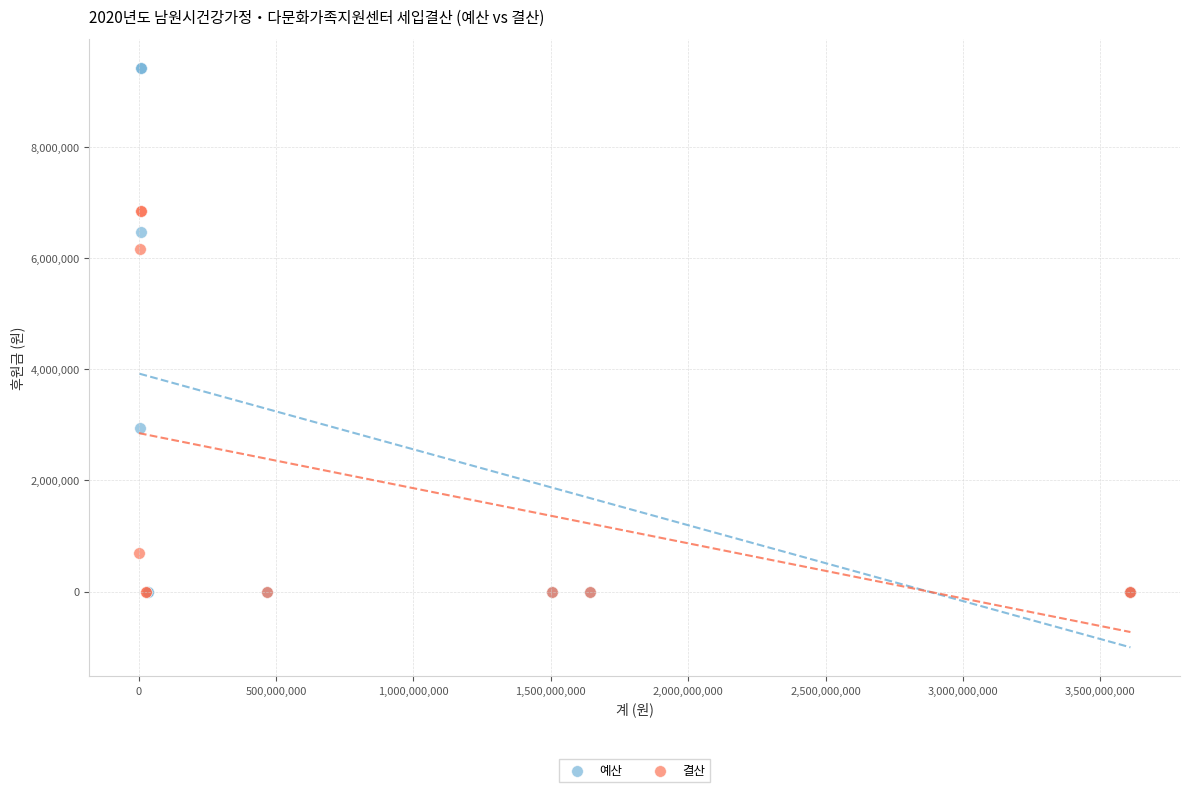

Which series has the largest Y range (max minus min)?

예산